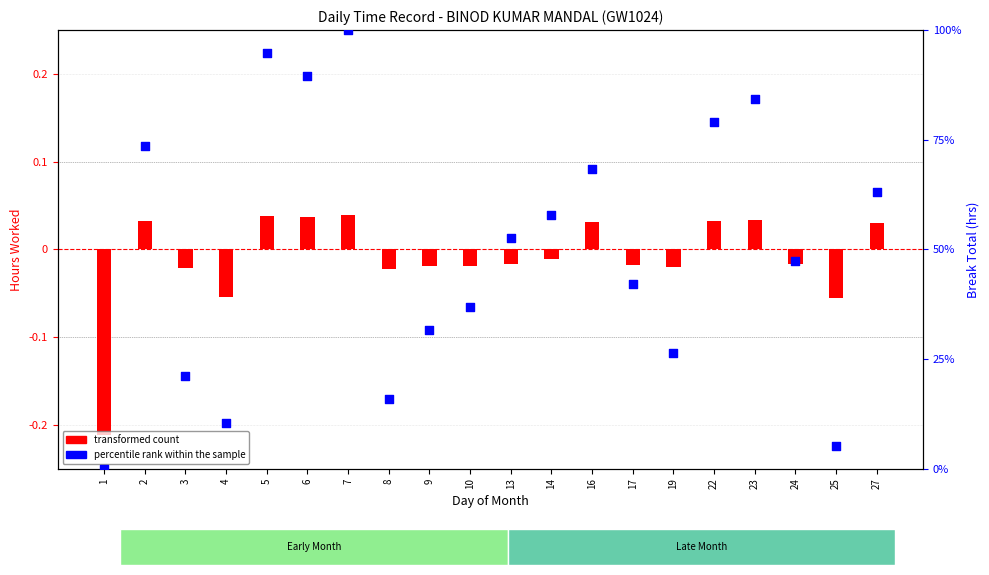

What are all the series names shown in the legend?

transformed count, percentile rank within the sample